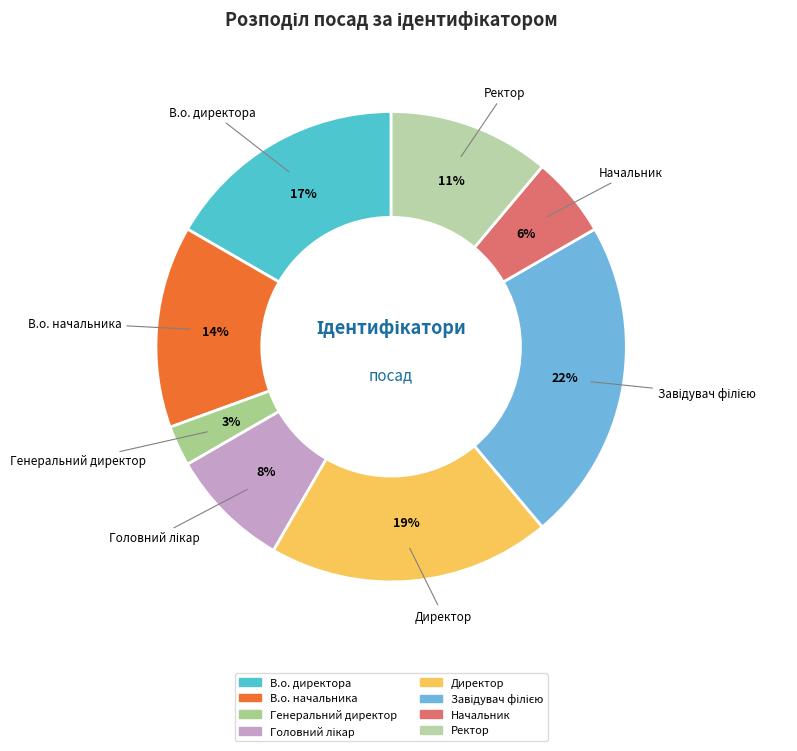

Between В.о. директора and Начальник, which is larger?

В.о. директора